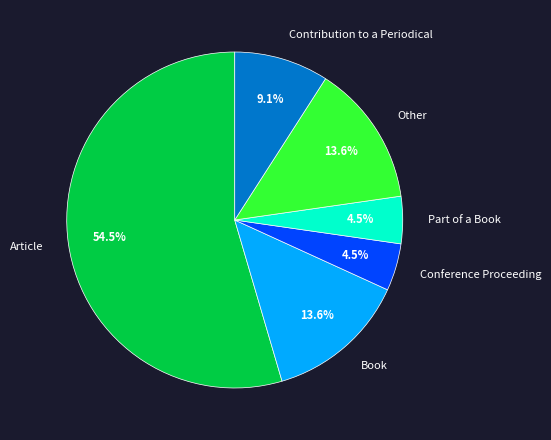

To the nearest percent, what is the difference between the largest and smallest slice percentages?

50%